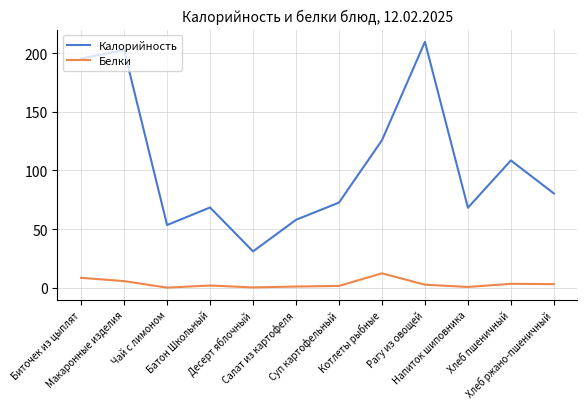

What is the sum of all Белки values?

41.0